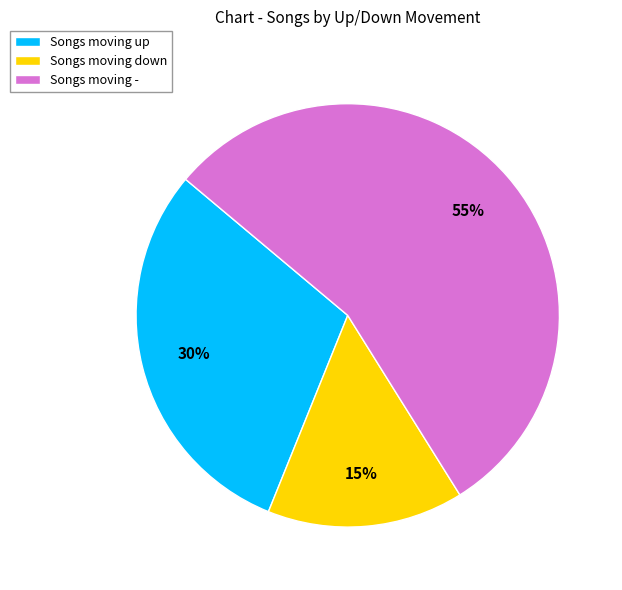

What is the ratio of the value at Songs moving down to the value at Songs moving -?

0.3